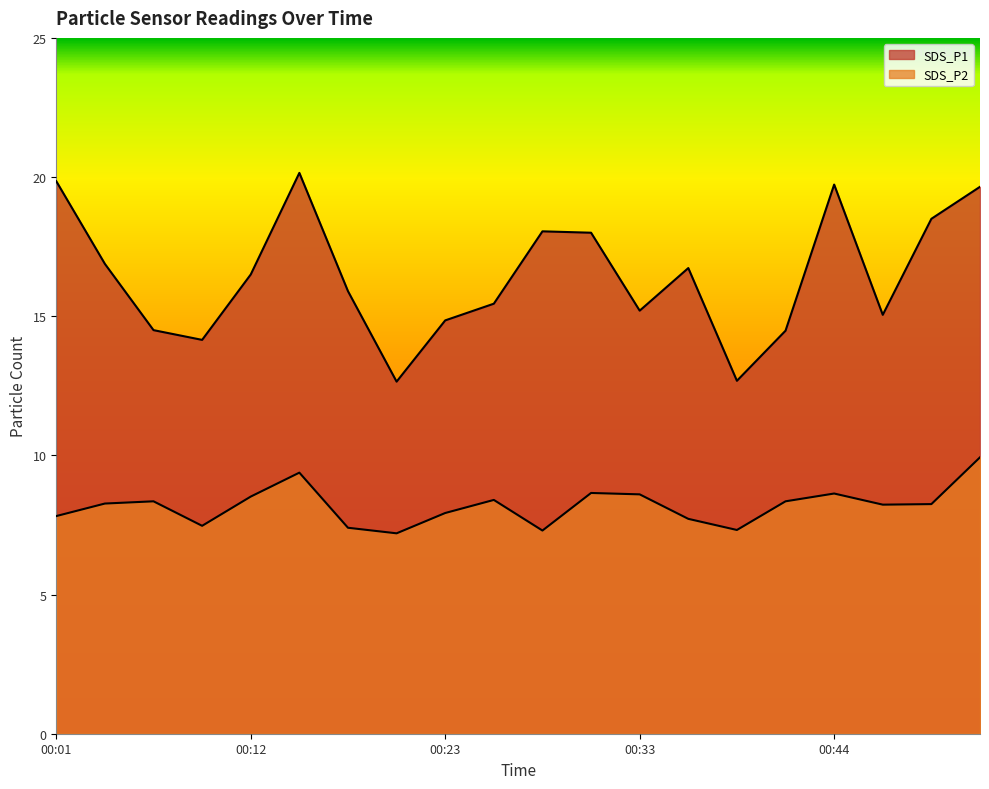

Between 00:15 and 00:28, which series saw the biggest shift?

SDS_P1